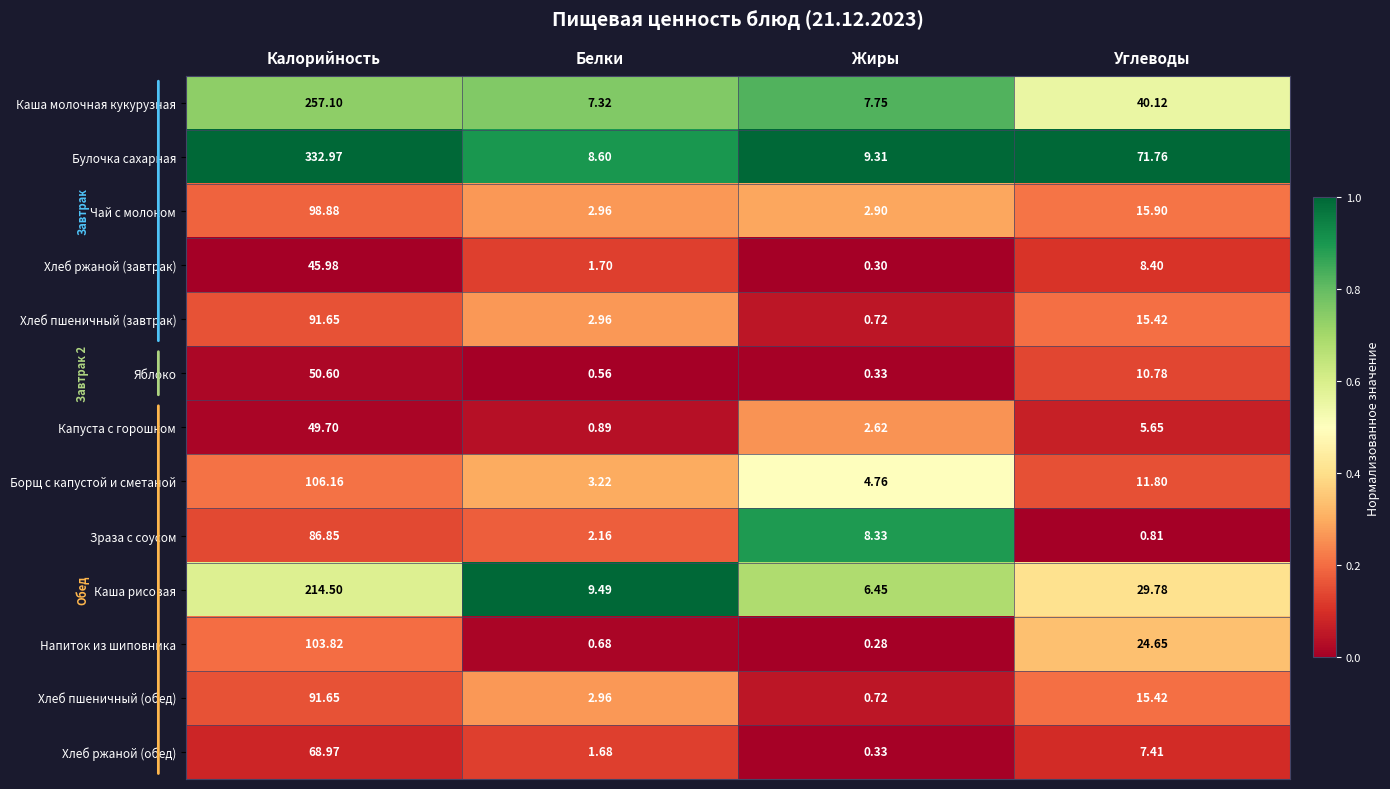

Where is Хлеб пшеничный (обед) nearest to the value 46?

Углеводы